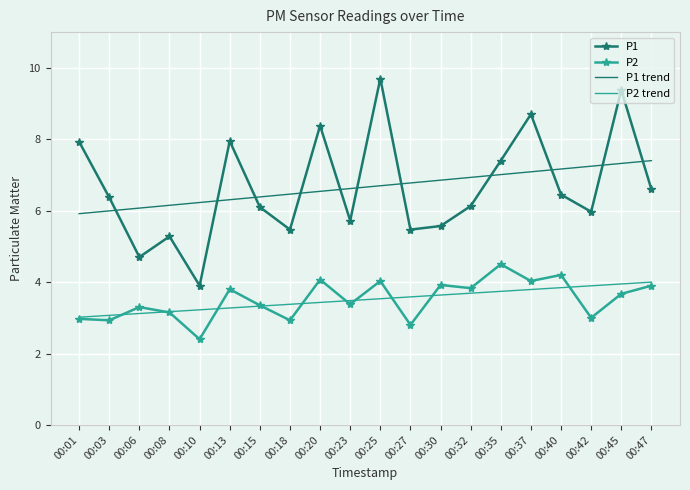

How many series are shown in this chart?

4